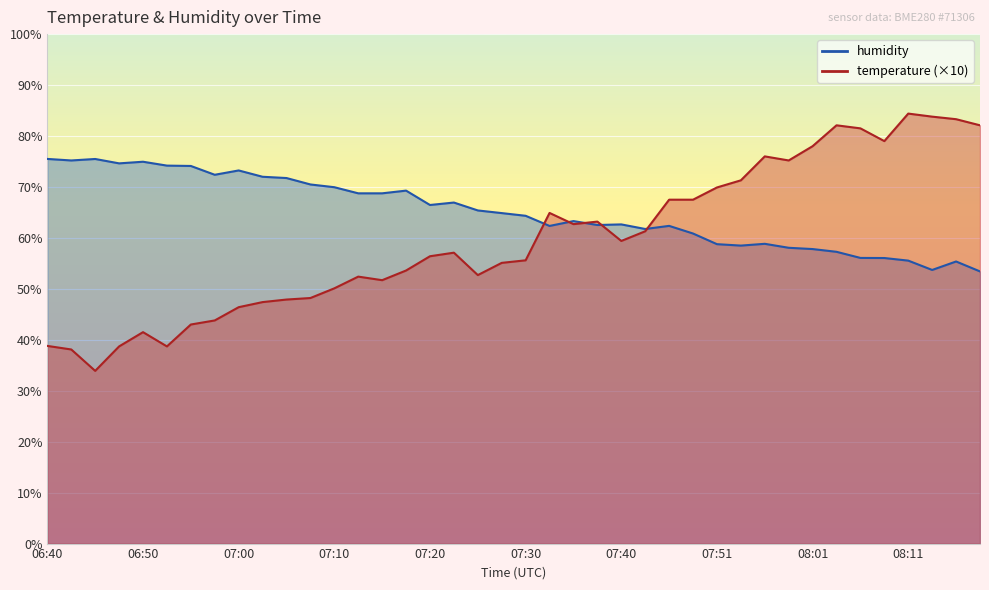

At which category does temperature reach its first local valley?

06:45